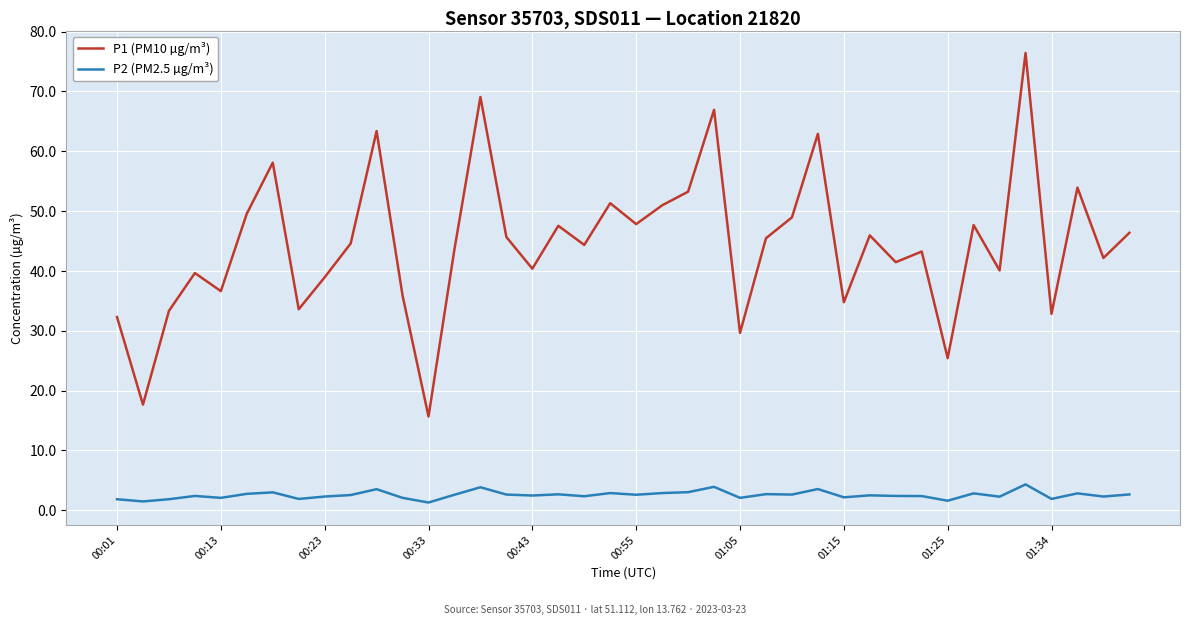

True or false: P2 (PM2.5 µg/m³) and P1 (PM10 µg/m³) intersect in this chart.

False